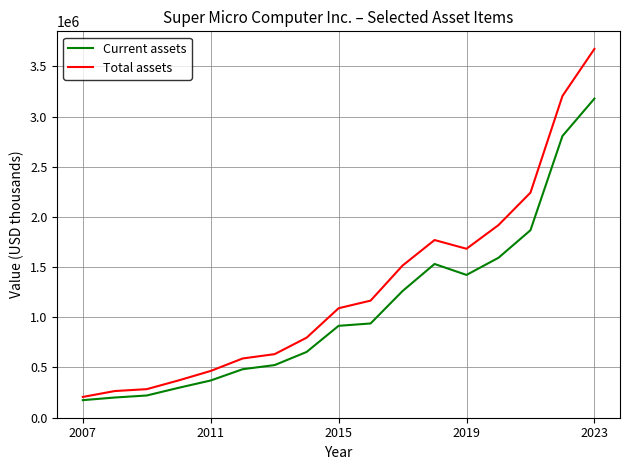

List the series in order of their overall mean, highest first.

Total assets, Current assets